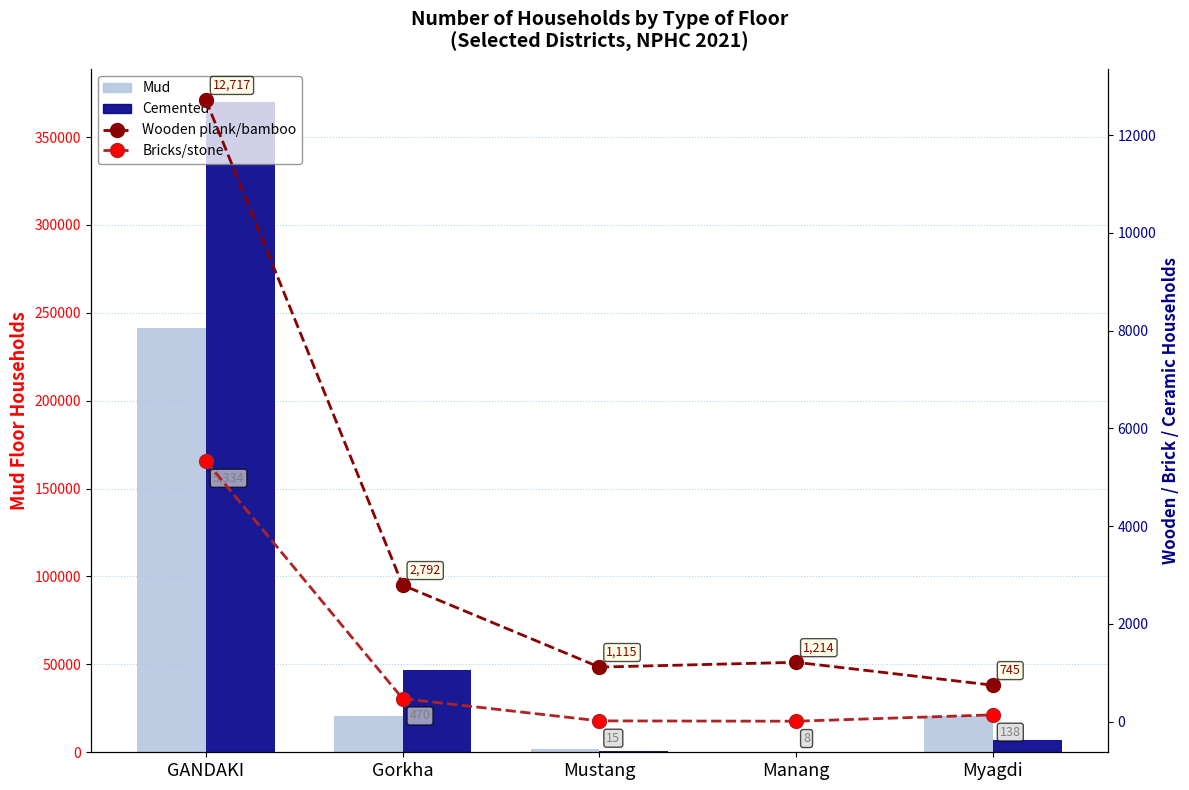

Reading left to right, transcribe all the data shown in this chart.

Mud: 241578	20679	1920	135	20371
Cemented: 370199	46755	518	179	7126
Wooden plank/bamboo: 12717	2792	1115	1214	745
Bricks/stone: 5334	470	15	8	138